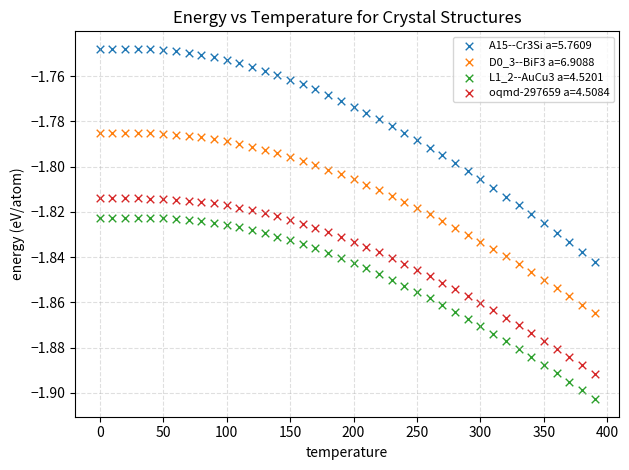

Which series reaches the minimum Y coordinate?

L1_2--AuCu3 a=4.5201